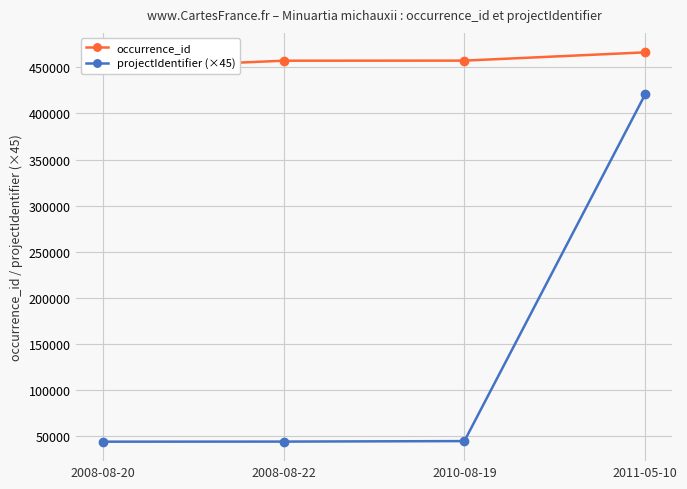

Where does the projectIdentifier (×45) series first go above 44550?

2011-05-10